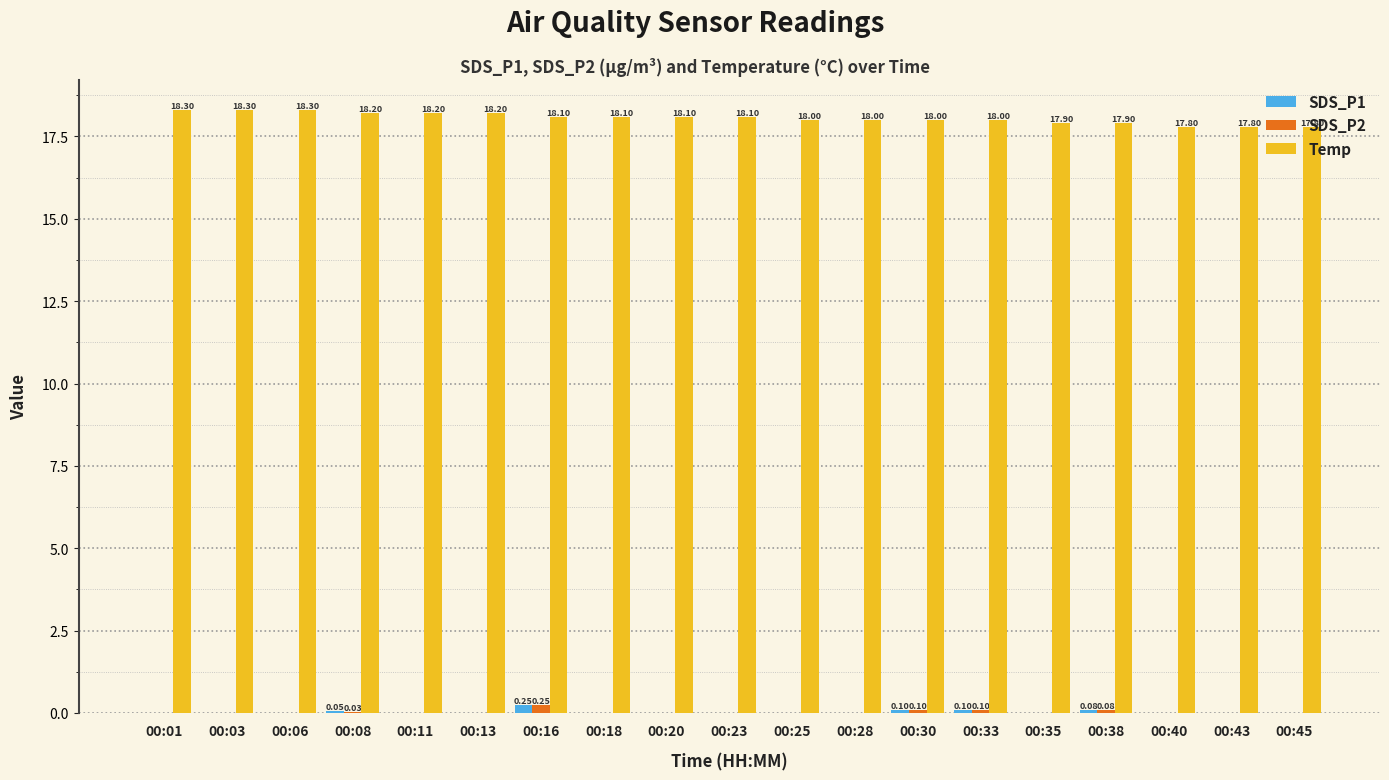

Which series has the largest total across all categories?

Temp